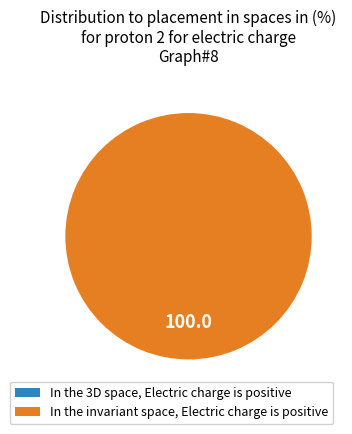

To the nearest percent, what percentage of the pie is 73995?

100%